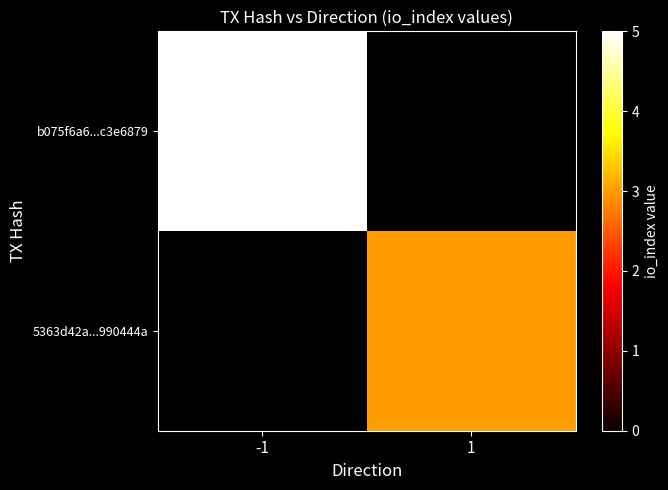

How many data points does each series have?

2